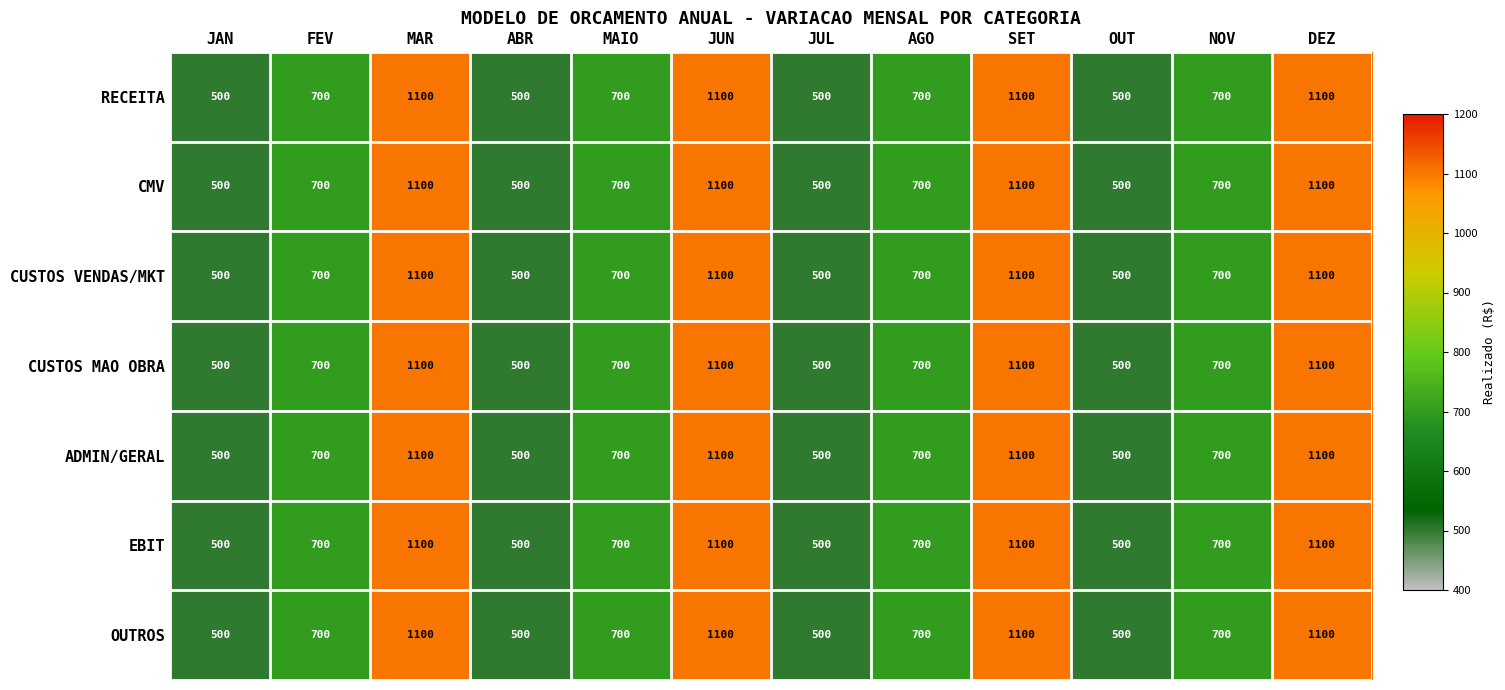

What is the difference between the maximum and minimum values in the CUSTOS MAO OBRA series?

600